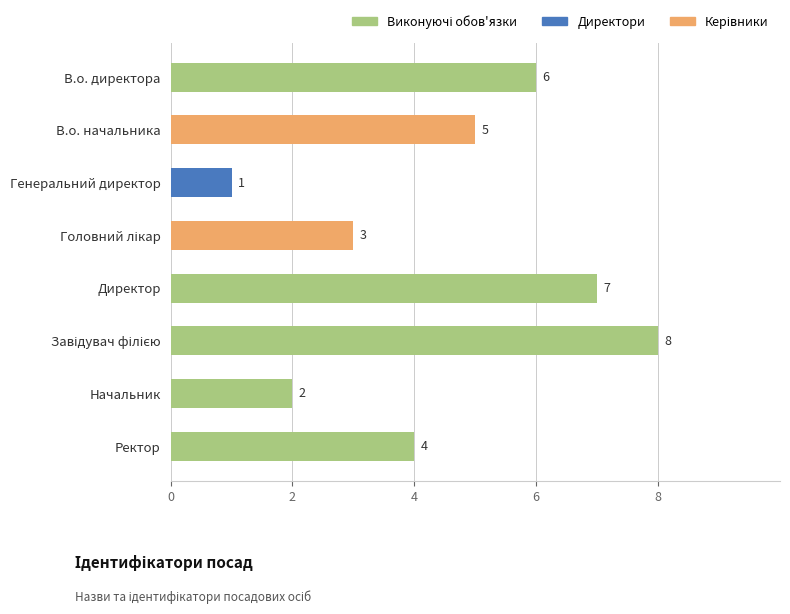

Count the values in the range 3 to 7.

5